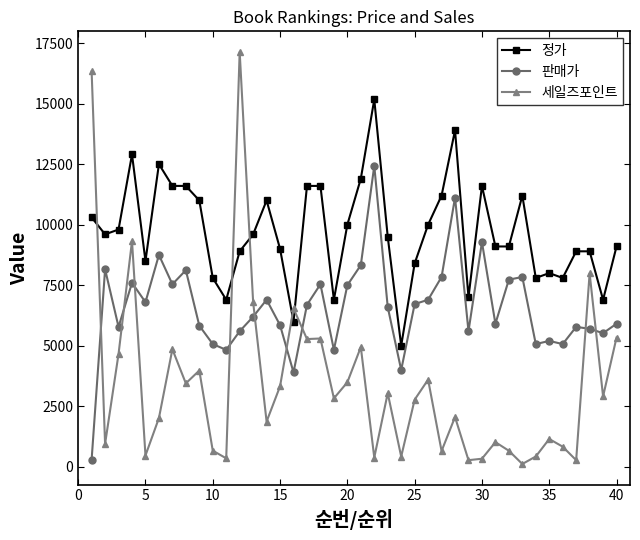

What is the difference between the second highest and minimum values in the 정가 series?

8900